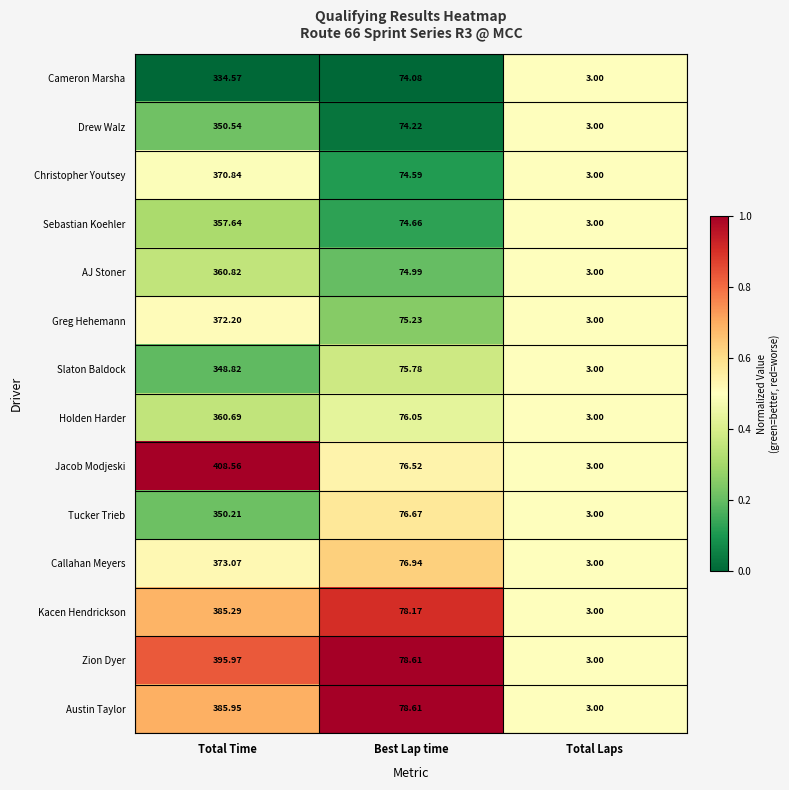

Rank the series at Total Time from highest to lowest value.

Jacob Modjeski, Zion Dyer, Austin Taylor, Kacen Hendrickson, Callahan Meyers, Greg Hehemann, Christopher Youtsey, AJ Stoner, Holden Harder, Sebastian Koehler, Drew Walz, Tucker Trieb, Slaton Baldock, Cameron Marsha